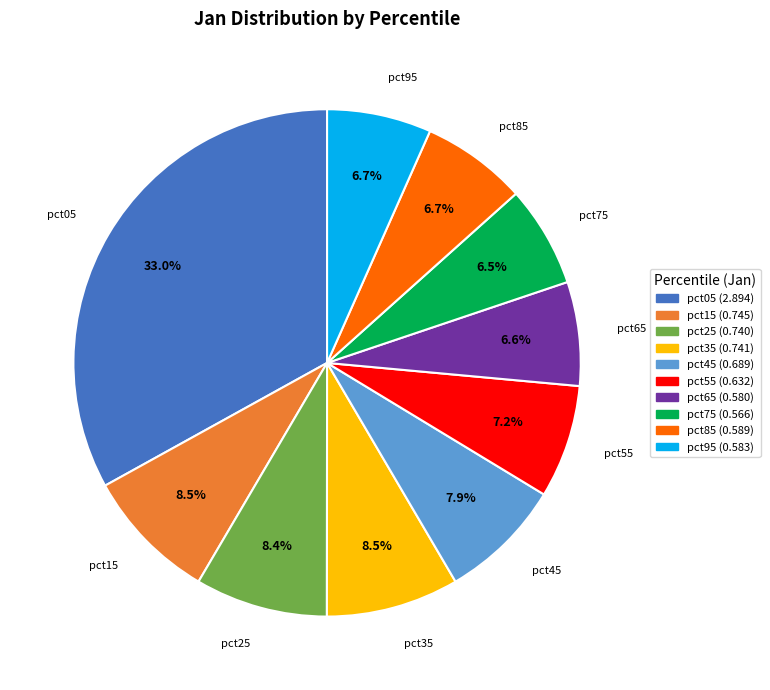

What percentage is NOT represented by pct35?

91.5%